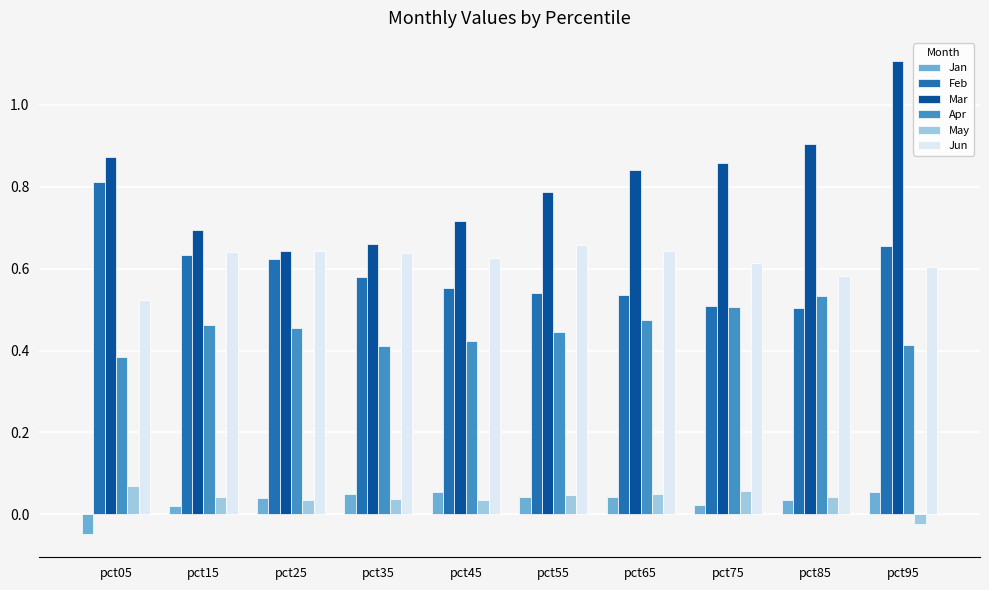

Which series has the largest range (max minus min)?

Mar